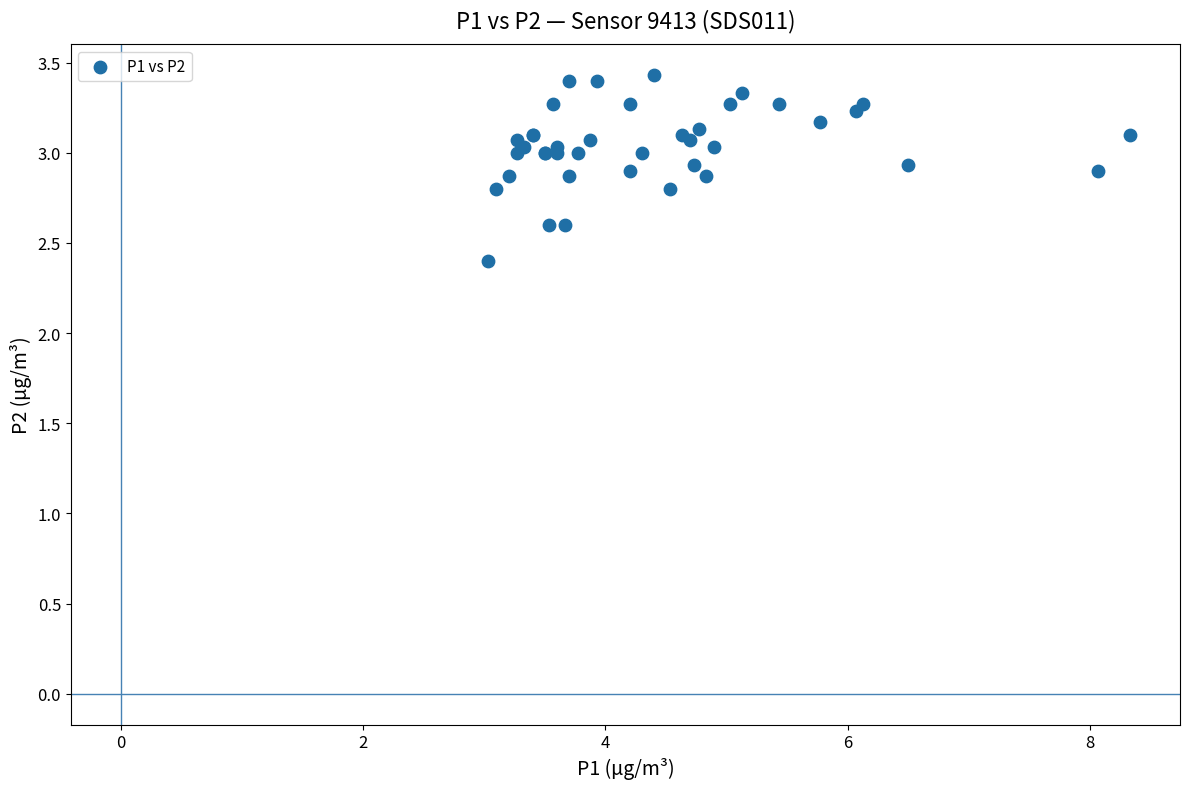

What Y value in the scatter plot is closest to 2?

2.4